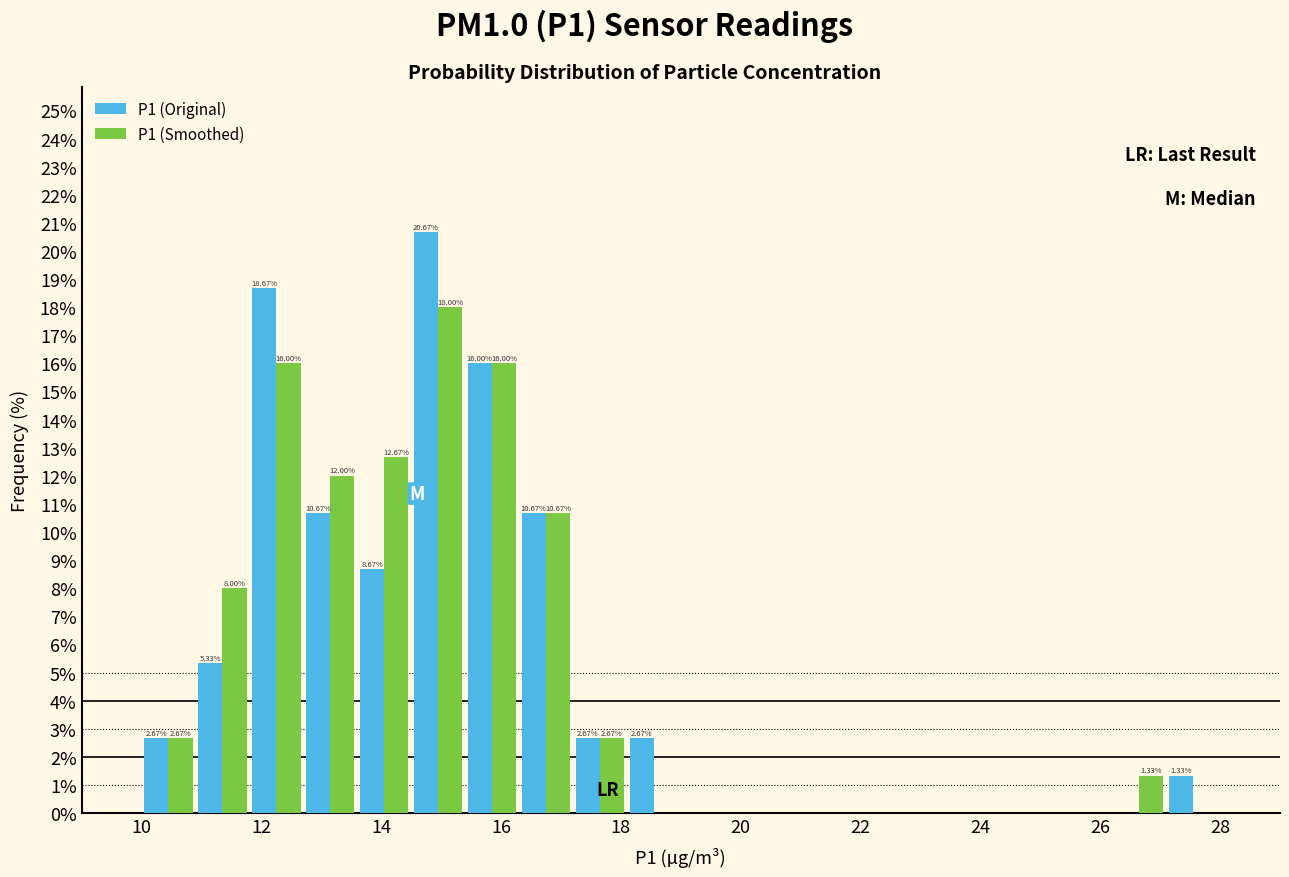

In the P1 (Original) series, which range on the x-axis has the tallest bar?

14.5 to 15.4